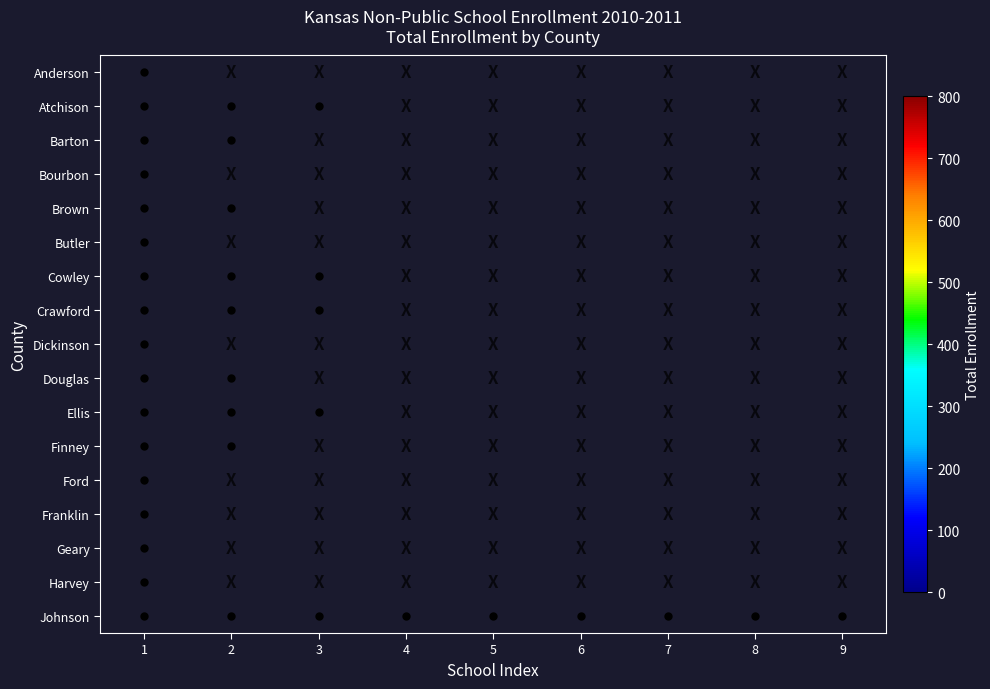

Rank the series by their average value, from lowest to highest.

Anderson, Atchison, Barton, Bourbon, Brown, Butler, Cowley, Crawford, Dickinson, Douglas, Ellis, Finney, Ford, Franklin, Geary, Harvey, Johnson